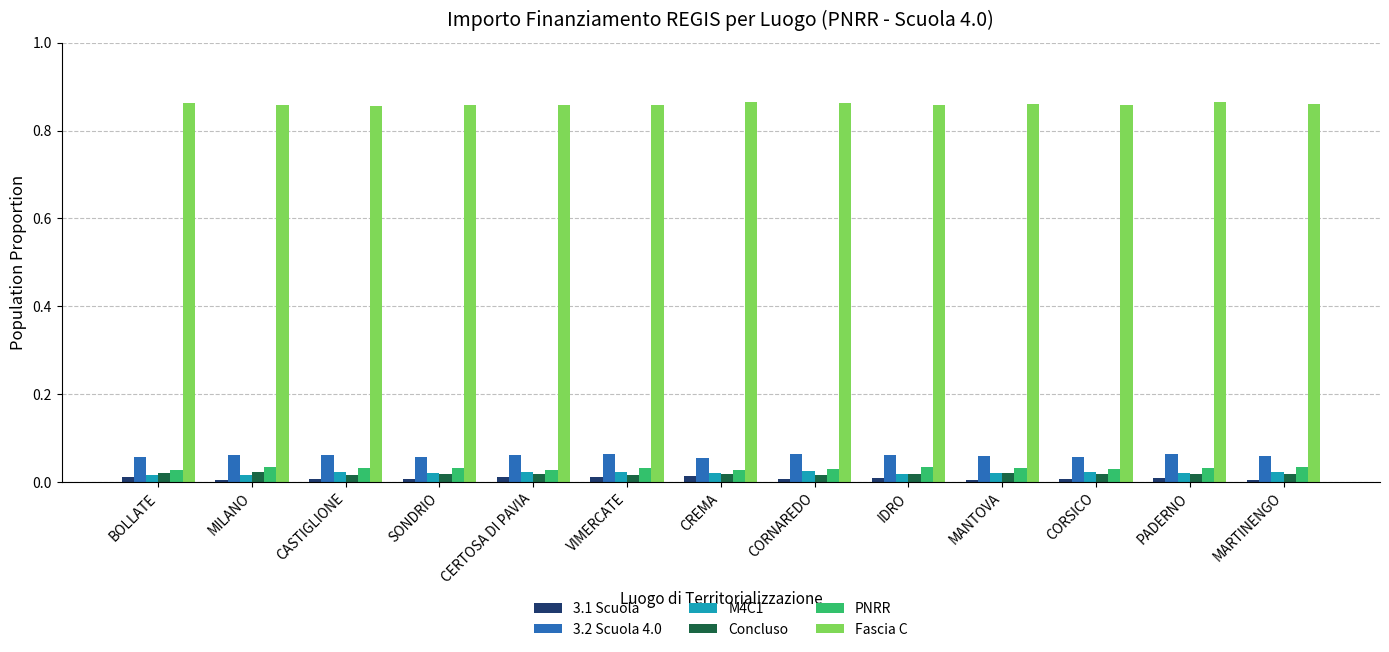

How many groups of bars are there?

13